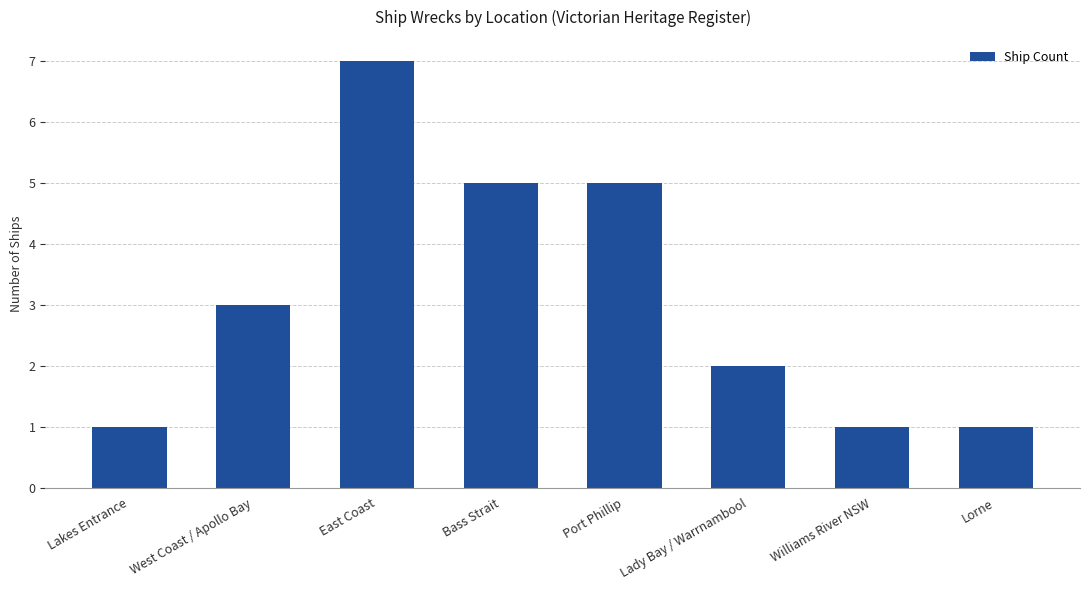

Reading left to right, transcribe all the data shown in this chart.

Lakes Entrance=1	West Coast / Apollo Bay=3	East Coast=7	Bass Strait=5	Port Phillip=5	Lady Bay / Warrnambool=2	Williams River NSW=1	Lorne=1